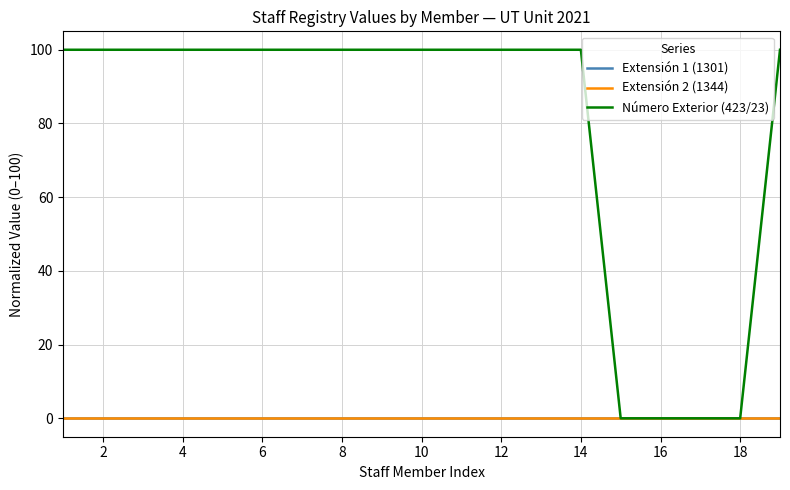

True or false: Extensión 1 (1301) and Número Exterior (423/23) cross at least once.

False